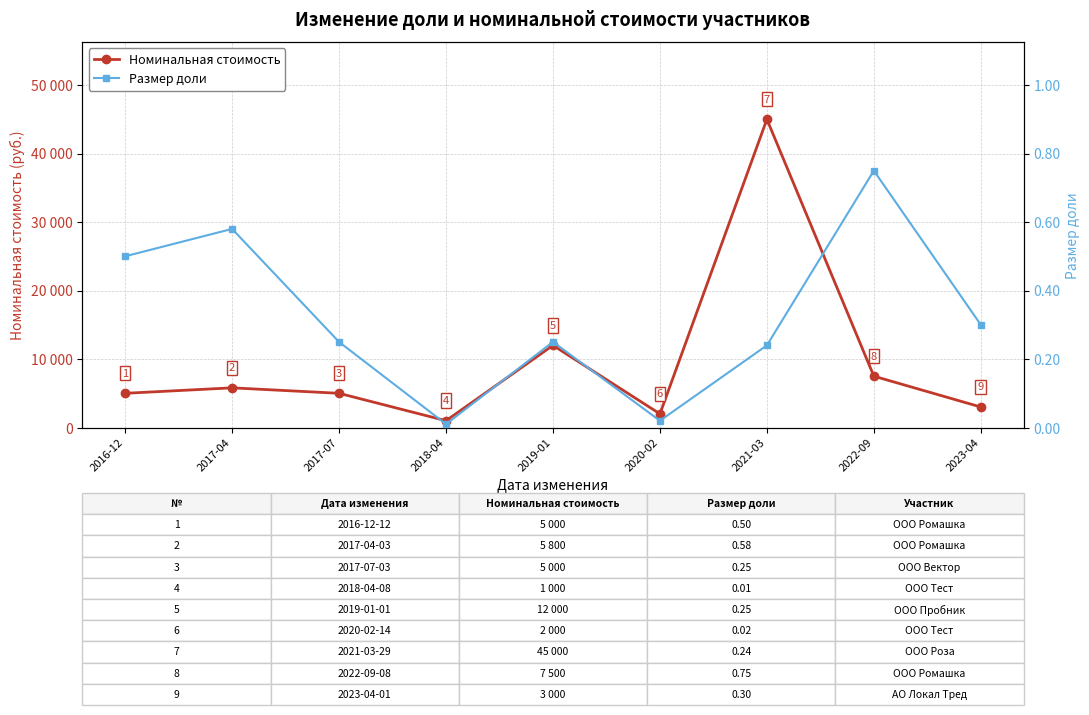

Where is the first local maximum for Размер доли?

2017-04